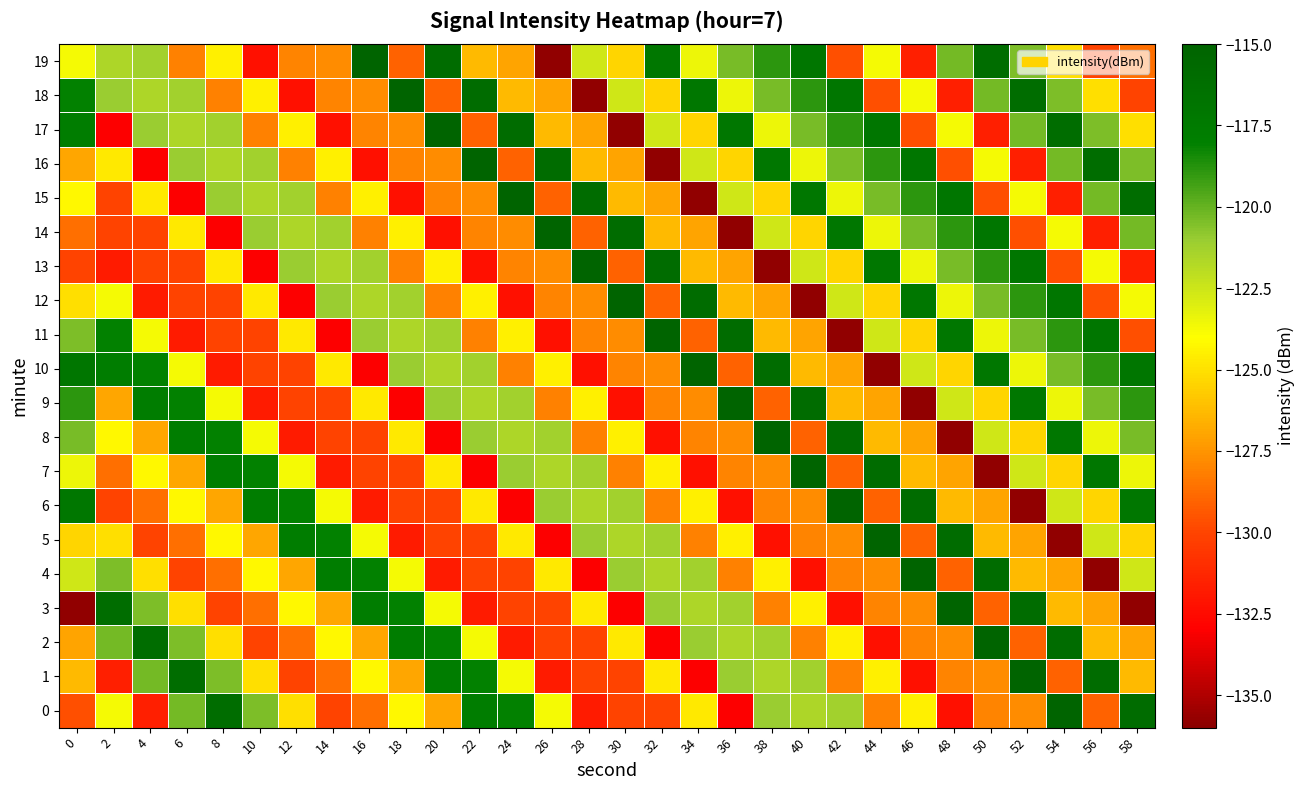

Rank the series at 24 from lowest to highest value.

6, 12, 2, 4, 3, 16, 10, 13, 14, 19, 18, 5, 11, 1, 8, 9, 7, 0, 17, 15